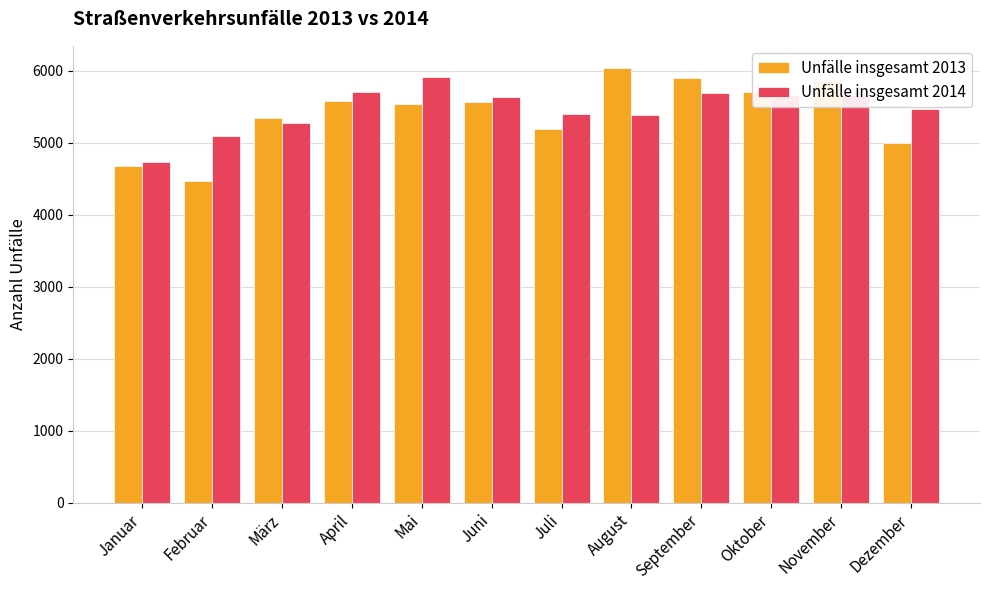

What is the sum of the Unfälle insgesamt 2013 values at September and Mai?

11437